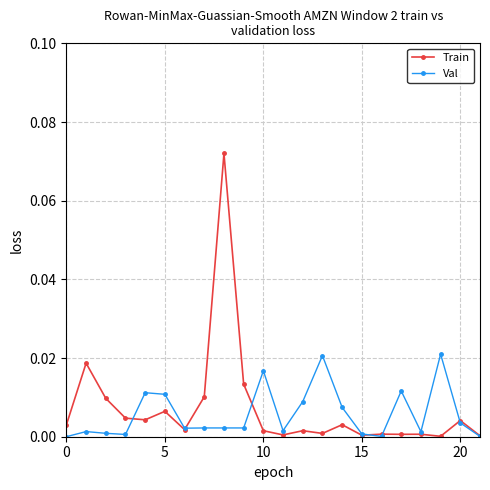

Which series has the largest range (max minus min)?

Train